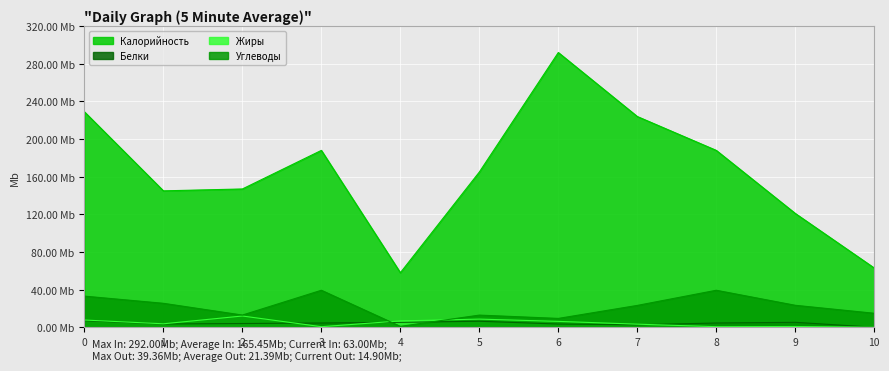

What are all the series names shown in the legend?

Калорийность, Белки, Жиры, Углеводы